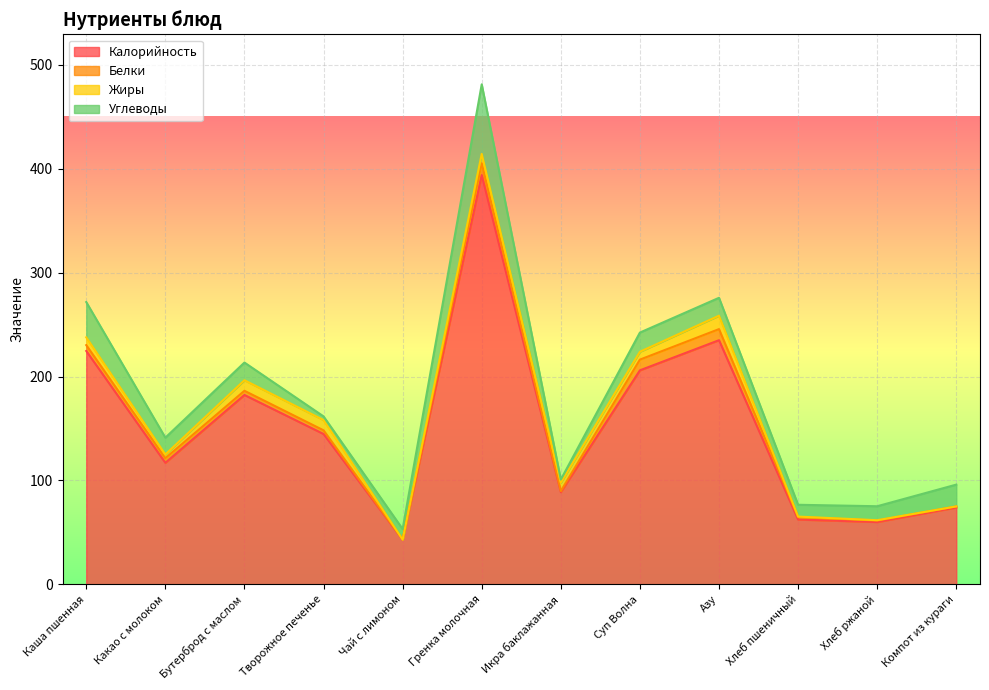

Reading right to left, list all the values displayed in this chart.

Калорийность: 74.0	60.0	62.4	235.0	206.0	88.8	393.9	43.0	144.7	182.3	117.0	224.6
Белки: 1.0	1.5	2.4	10.7	10.3	1.0	11.4	0.1	3.5	4.0	4.5	5.6
Жиры: 0.0	0.3	0.5	12.9	7.5	8.0	9.0	0.0	9.9	10.1	3.6	7.5
Углеводы: 21.0	13.4	11.4	17.2	18.5	3.1	67.0	10.2	3.5	17.0	16.1	33.9